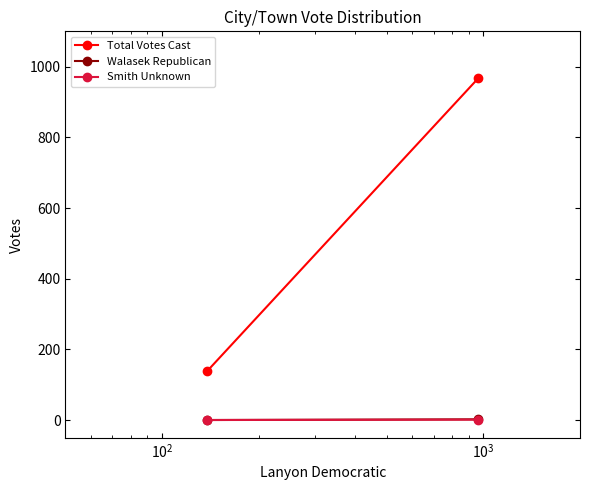

How many values in the Smith Unknown series are below 1?

1